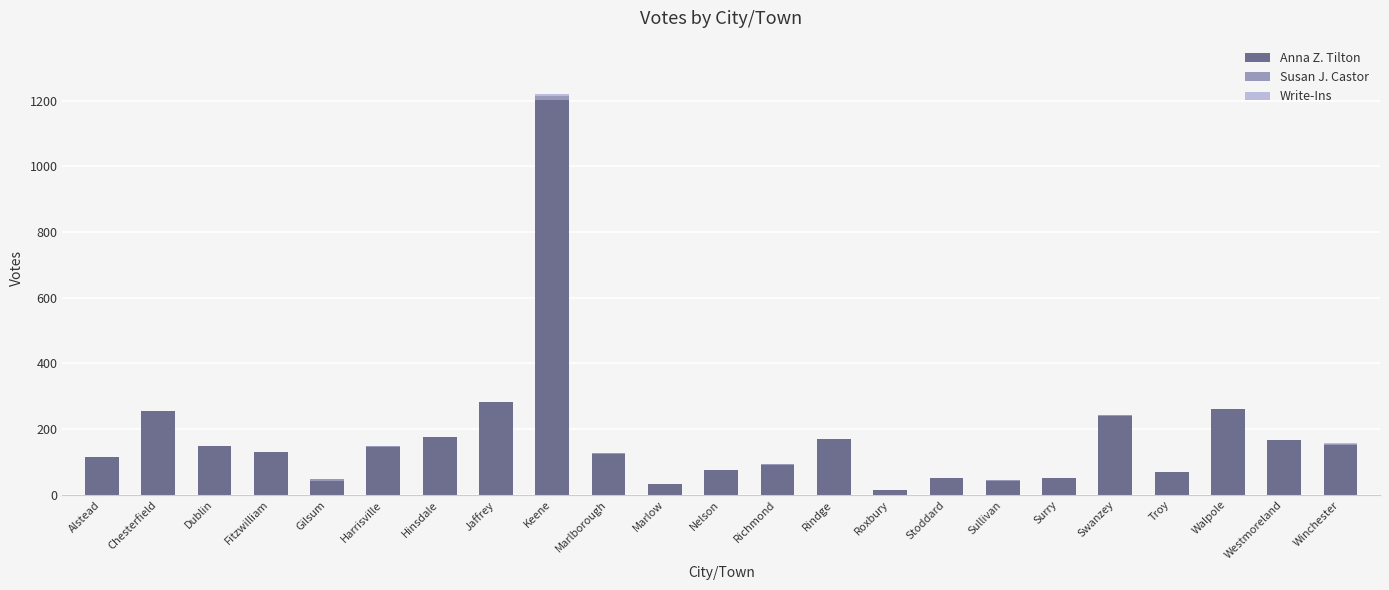

What is the total value across all series at Fitzwilliam?

131